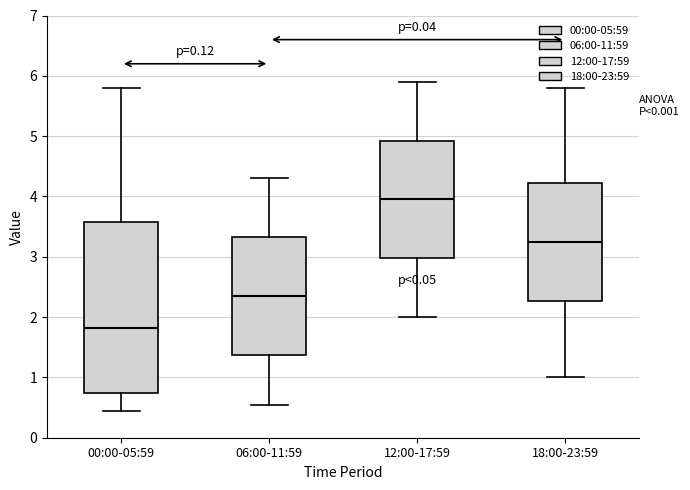

Which box is the tallest, from its lower edge to its upper edge?

00:00-05:59